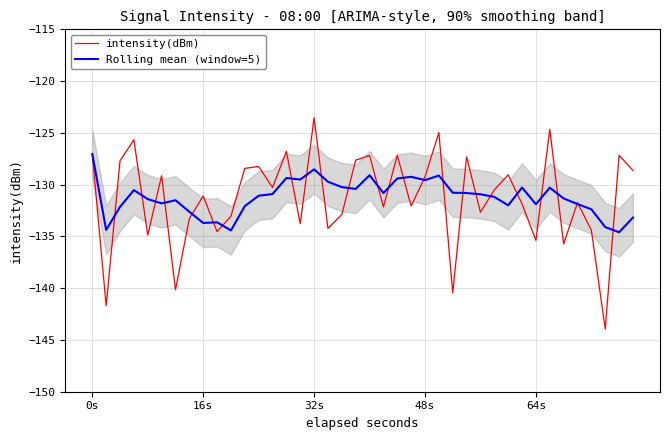

How many intersections are there between Rolling mean (window=5) and intensity(dBm)?

25